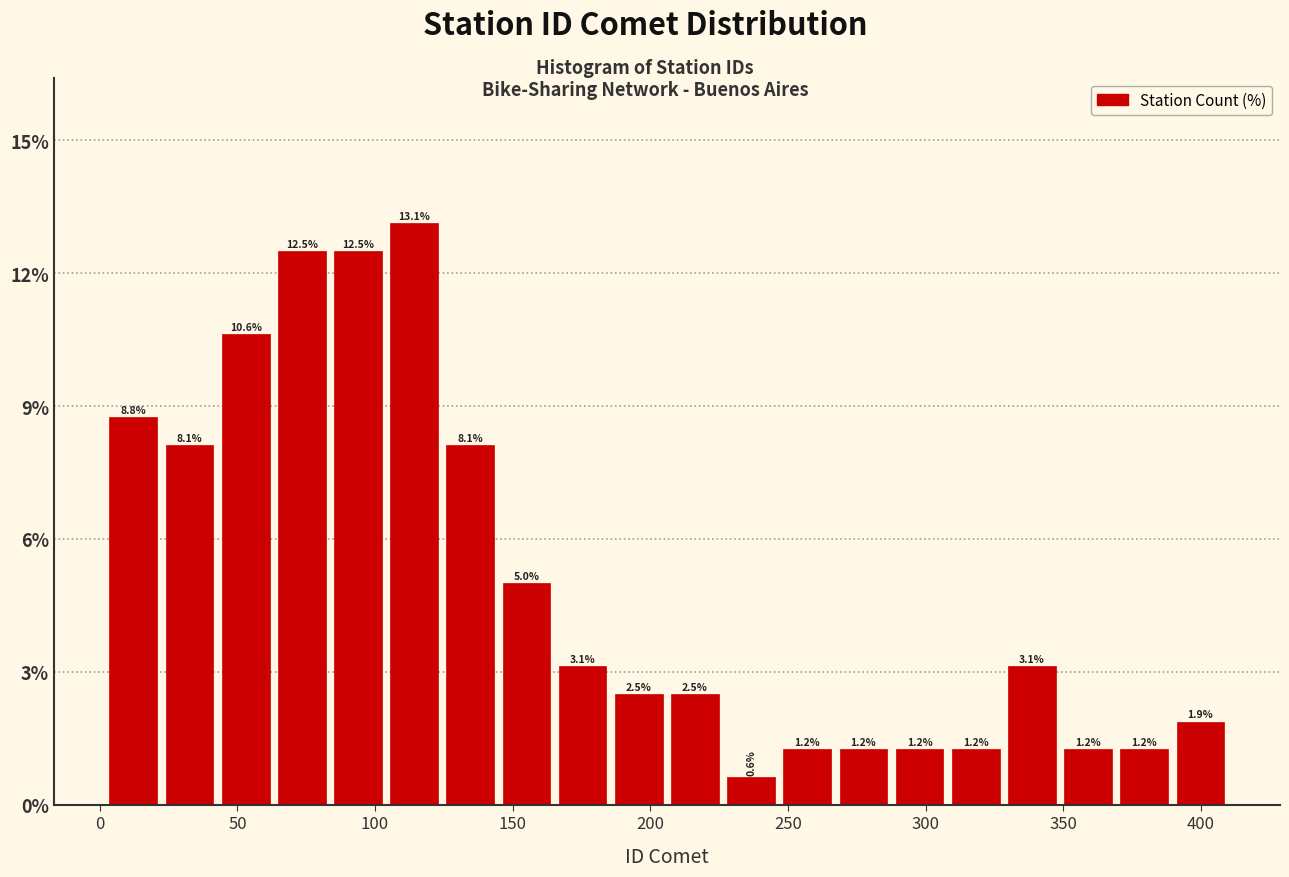

Reading left to right, list every bar in this chart as the range it spans on the x-axis followed by its height. The bar edges are not printed on the chart, so give them approximately, as read against the axis.

0 to 20: 8.8
20 to 45: 8.1
45 to 65: 10.6
65 to 85: 12.5
85 to 105: 12.5
105 to 125: 13.1
125 to 145: 8.1
145 to 165: 5.0
165 to 185: 3.1
185 to 205: 2.5
205 to 225: 2.5
225 to 245: 0.6
245 to 265: 1.2
265 to 290: 1.2
290 to 310: 1.2
310 to 330: 1.2
330 to 350: 3.1
350 to 370: 1.2
370 to 390: 1.2
390 to 410: 1.9